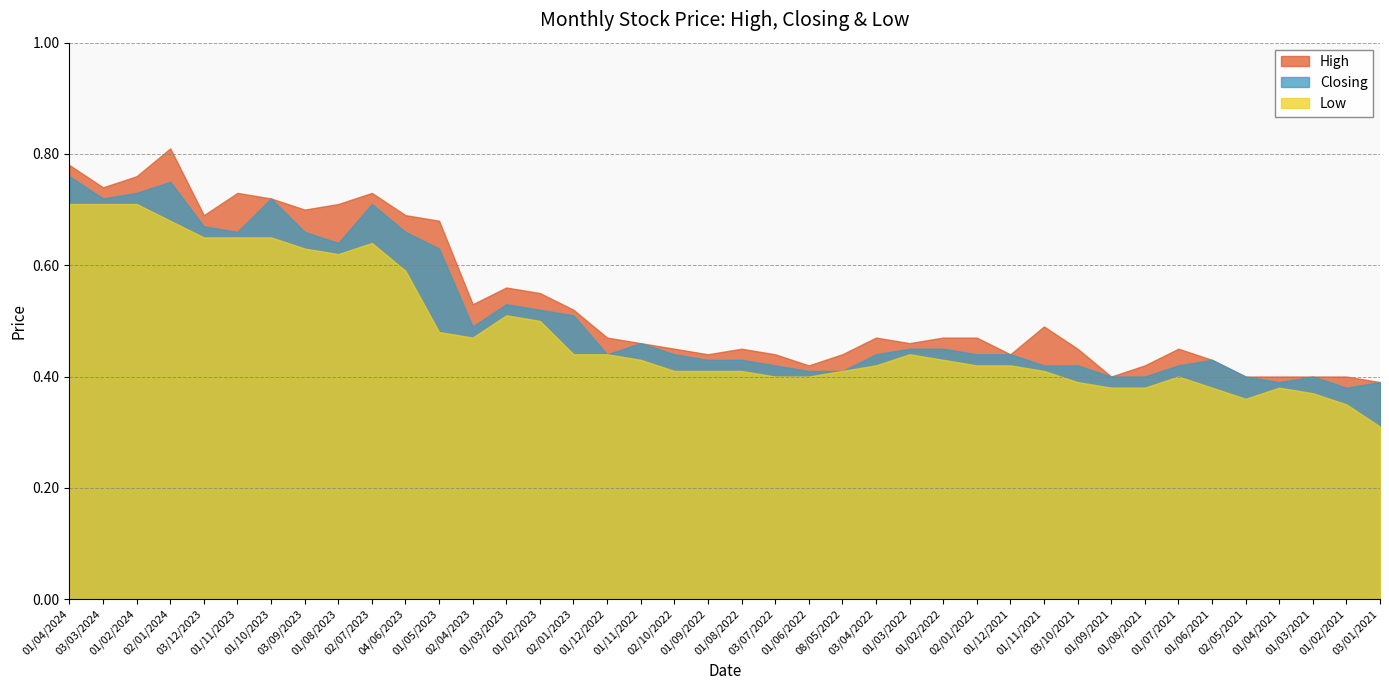

Between 01/06/2022 and 02/01/2022, which is larger?

02/01/2022